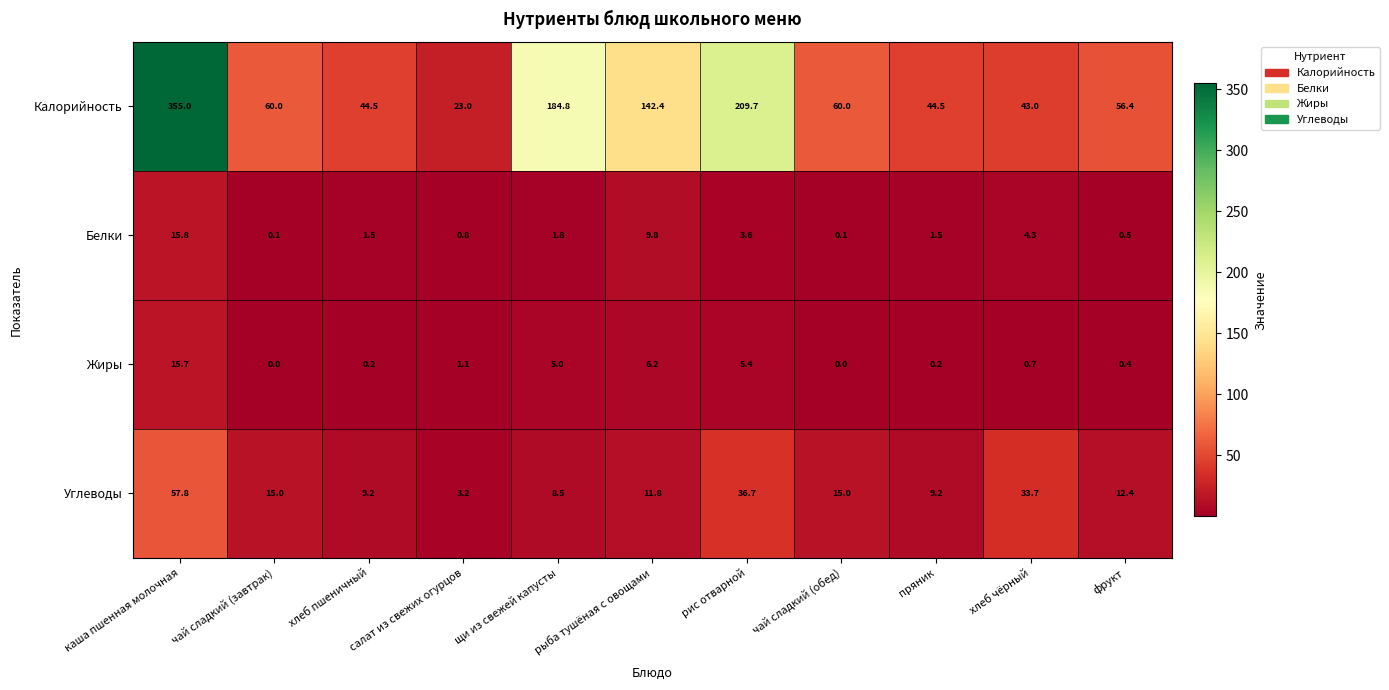

Which category has the highest value in the Углеводы series?

каша пшенная молочная